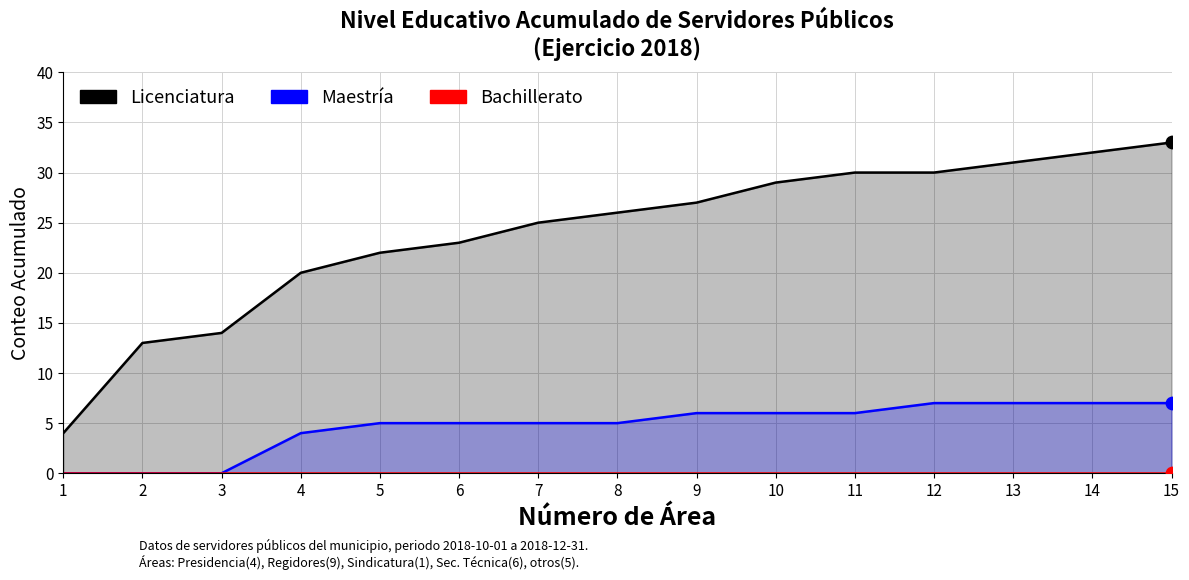

At which category is the sum across all series the highest?

15